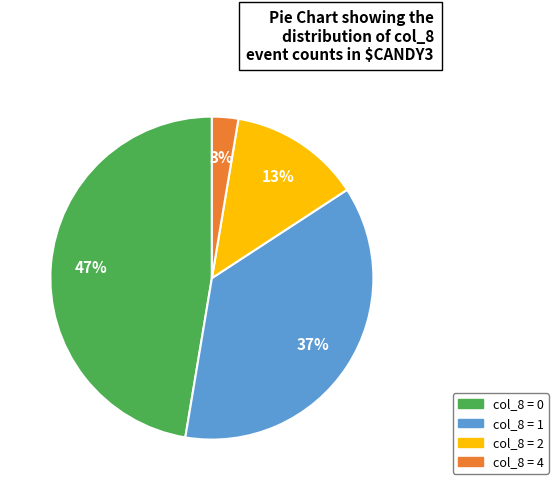

Is there a majority slice in this chart?

No